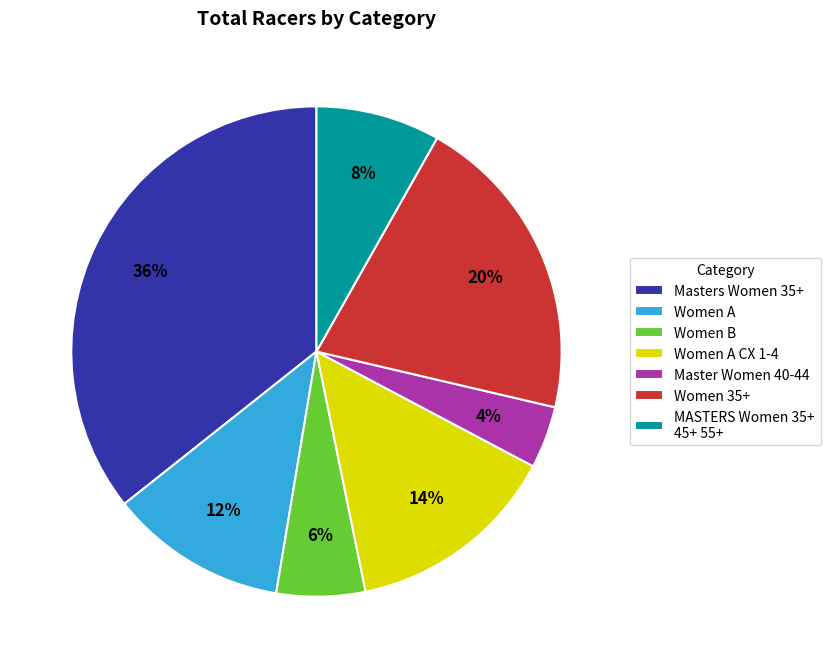

How many segments does this pie chart have?

7